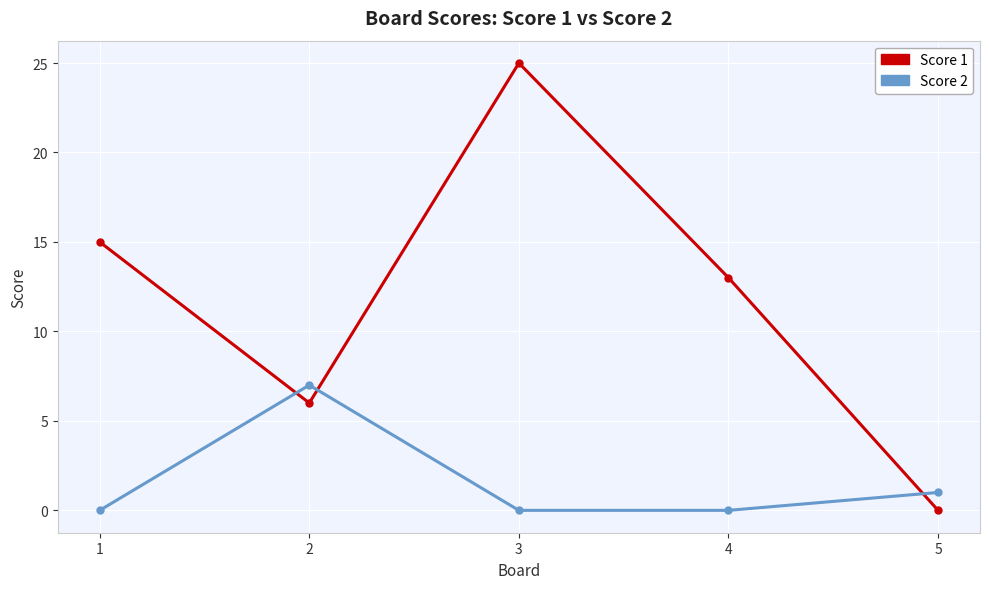

Where do Score 1 and Score 2 first cross each other?

1 and 2